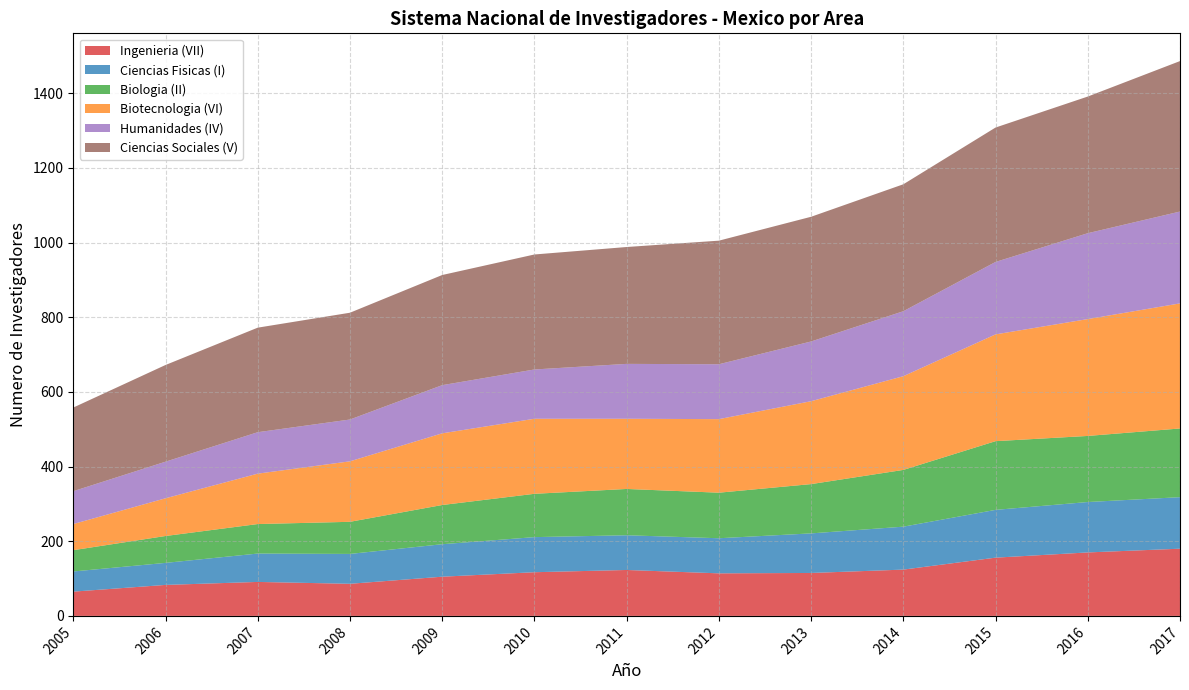

Reading left to right, what are all the values shown in this chart?

Ingenieria (VII): 2005=65	2006=83	2007=91	2008=86	2009=105	2010=117	2011=123	2012=114	2013=115	2014=124	2015=156	2016=170	2017=180
Ciencias Fisicas (I): 2005=54	2006=59	2007=76	2008=80	2009=87	2010=94	2011=93	2012=94	2013=106	2014=115	2015=128	2016=135	2017=138
Biologia (II): 2005=57	2006=72	2007=79	2008=86	2009=105	2010=116	2011=124	2012=122	2013=132	2014=152	2015=184	2016=177	2017=184
Biotecnologia (VI): 2005=70	2006=101	2007=135	2008=162	2009=192	2010=201	2011=188	2012=197	2013=222	2014=251	2015=286	2016=313	2017=335
Humanidades (IV): 2005=88	2006=98	2007=111	2008=112	2009=129	2010=132	2011=147	2012=147	2013=160	2014=174	2015=194	2016=230	2017=246
Ciencias Sociales (V): 2005=224	2006=259	2007=280	2008=286	2009=295	2010=308	2011=313	2012=331	2013=334	2014=340	2015=360	2016=366	2017=403